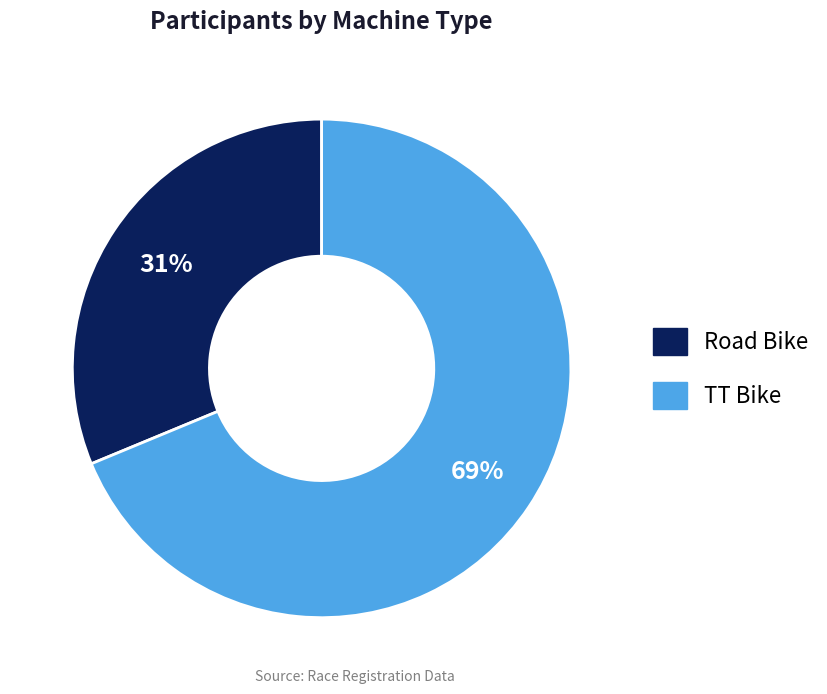

True or false: Road Bike accounts for 25% of the total.

False